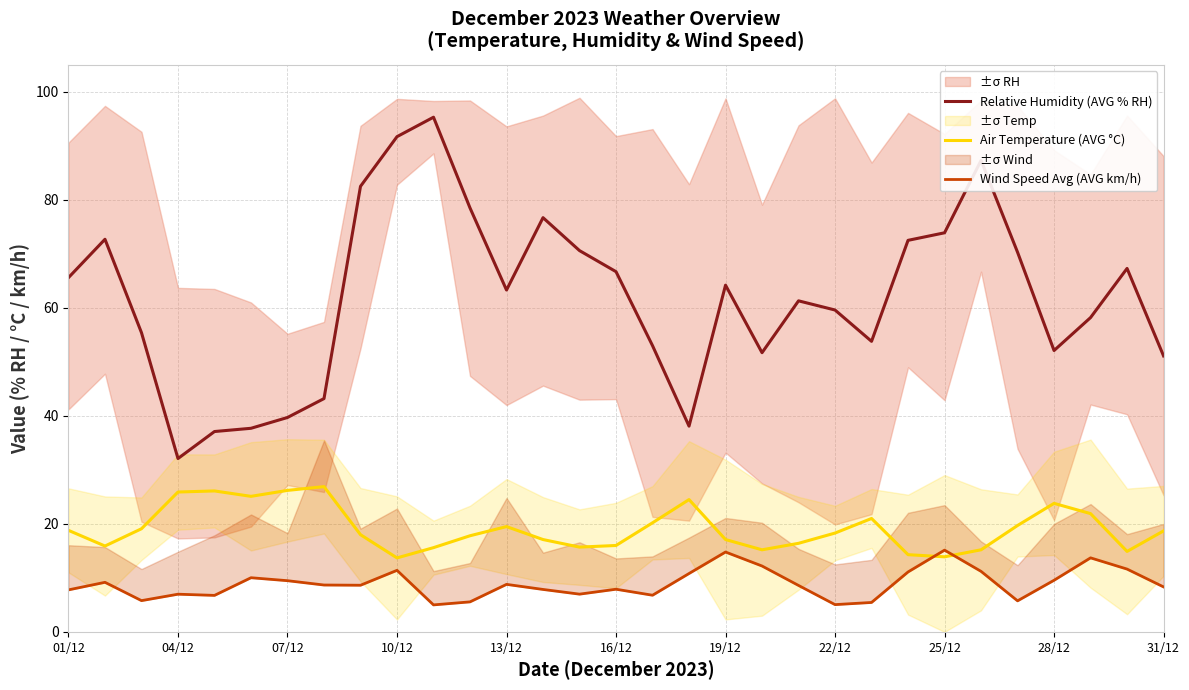

True or false: Air Temperature (AVG °C) and Relative Humidity (AVG % RH) intersect in this chart.

False